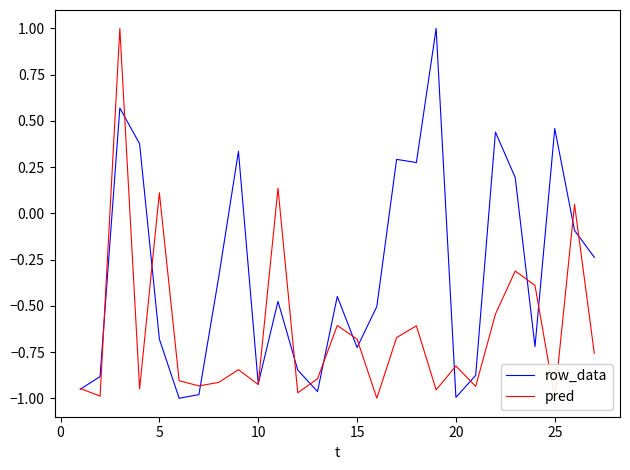

After their last crossing, which series has the higher values: row_data or pred?

row_data